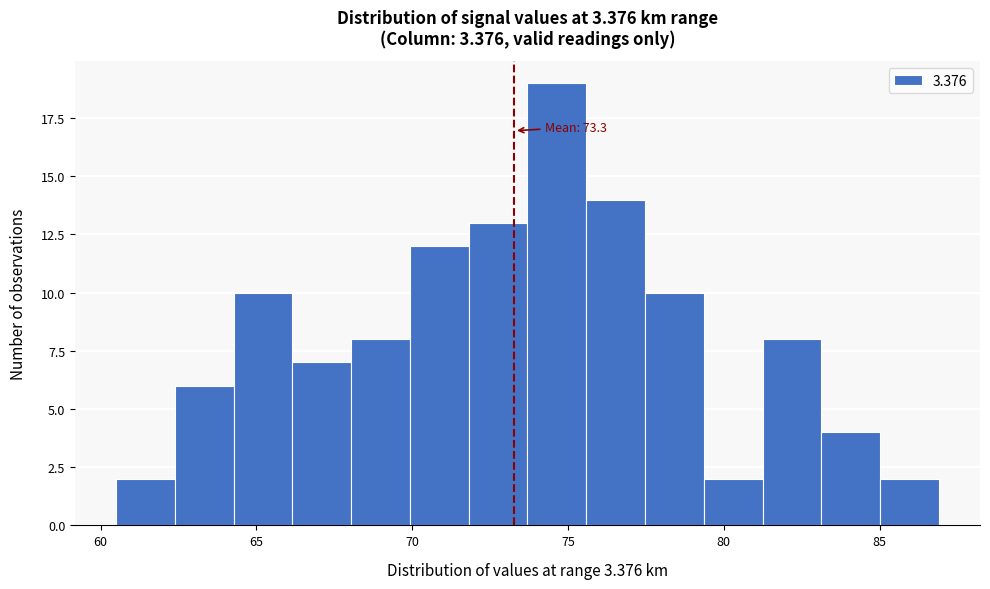

Read against the x-axis, roughly where is the centre of the tallest bar?

74.5